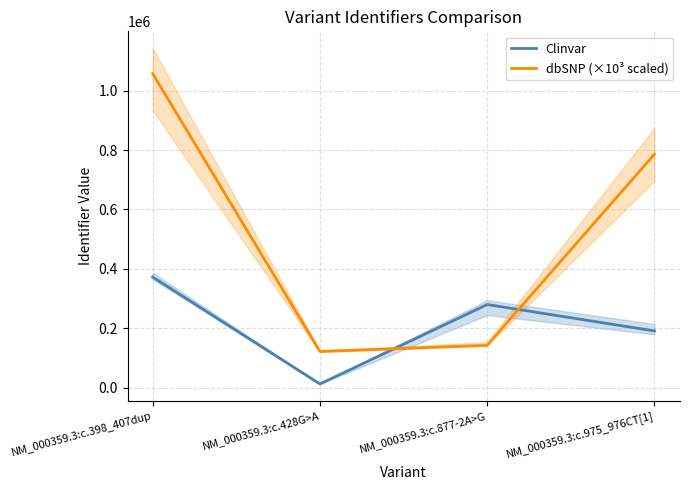

How many lines are shown in the chart?

2